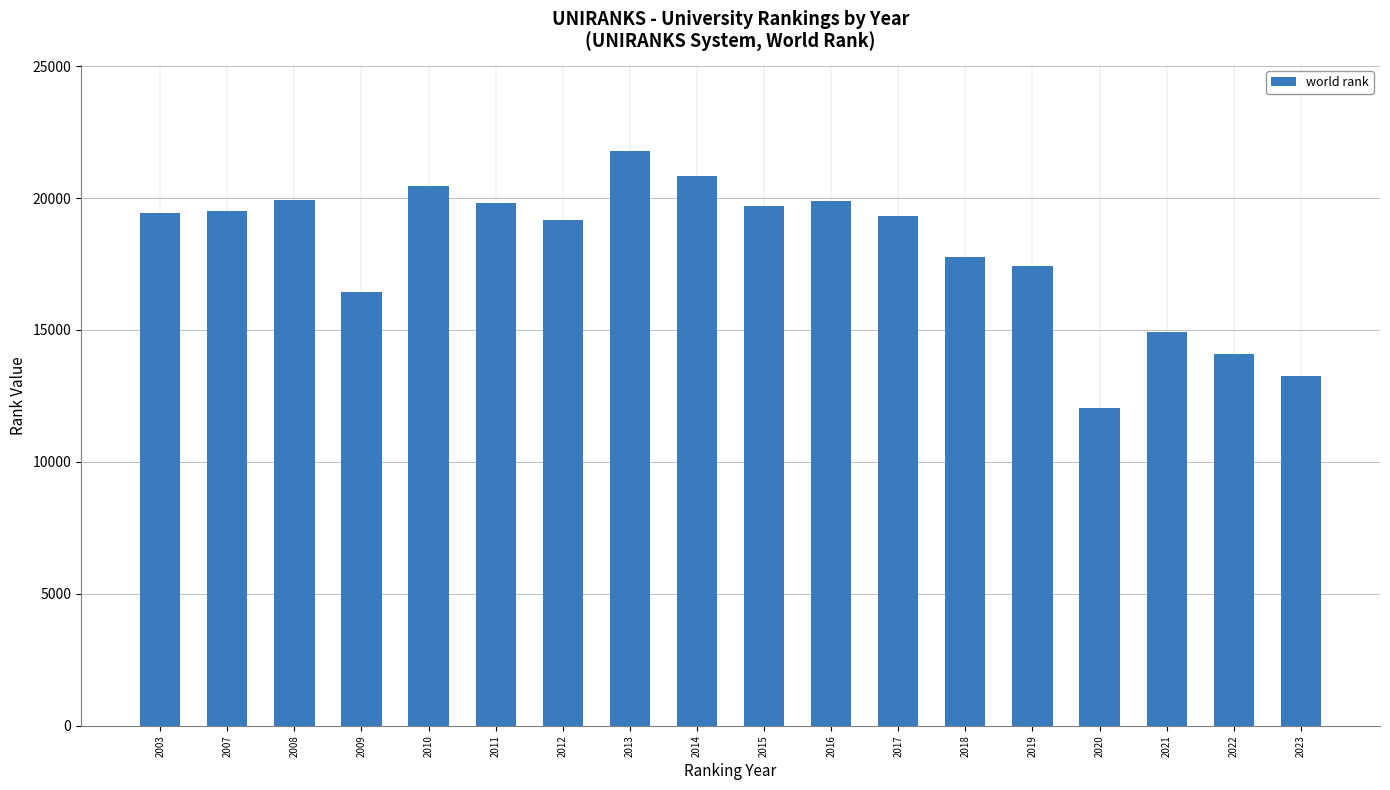

Approximately how many times larger is the value at 2016 compared to 2017?

1.0